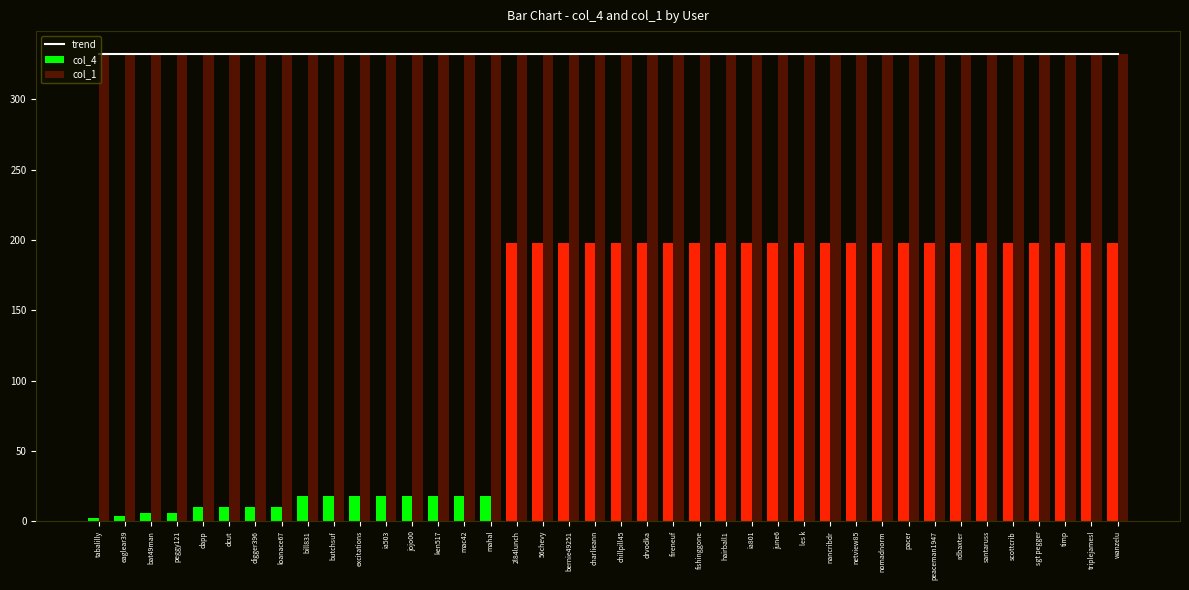

Reading left to right, list all the values displayed in this chart.

trend: tabalilly=332	eaglear39=332	bat49man=332	peggy121=332	dapp=332	dcut=332	digger396=332	loanace67=332	bill831=332	butchsuf=332	excitations=332	ia503=332	jojo00=332	ken517=332	mac42=332	mahal=332	2l84lunch=332	56chevy=332	bernie49251=332	charlieann=332	chillpill45=332	drvodka=332	fireneuf=332	fishinggone=332	hairball1=332	ia801=332	june6=332	les k=332	nancribdr=332	netview85=332	nomadnorm=332	pacer=332	peaceman1947=332	rdbaxter=332	santaruss=332	scottcrib=332	sgt pegger=332	timp=332	triplejamesl=332	wanzelu=332
col_4: tabalilly=2	eaglear39=4	bat49man=6	peggy121=6	dapp=10	dcut=10	digger396=10	loanace67=10	bill831=18	butchsuf=18	excitations=18	ia503=18	jojo00=18	ken517=18	mac42=18	mahal=18	2l84lunch=198	56chevy=198	bernie49251=198	charlieann=198	chillpill45=198	drvodka=198	fireneuf=198	fishinggone=198	hairball1=198	ia801=198	june6=198	les k=198	nancribdr=198	netview85=198	nomadnorm=198	pacer=198	peaceman1947=198	rdbaxter=198	santaruss=198	scottcrib=198	sgt pegger=198	timp=198	triplejamesl=198	wanzelu=198
col_1: tabalilly=332	eaglear39=332	bat49man=332	peggy121=332	dapp=332	dcut=332	digger396=332	loanace67=332	bill831=332	butchsuf=332	excitations=332	ia503=332	jojo00=332	ken517=332	mac42=332	mahal=332	2l84lunch=332	56chevy=332	bernie49251=332	charlieann=332	chillpill45=332	drvodka=332	fireneuf=332	fishinggone=332	hairball1=332	ia801=332	june6=332	les k=332	nancribdr=332	netview85=332	nomadnorm=332	pacer=332	peaceman1947=332	rdbaxter=332	santaruss=332	scottcrib=332	sgt pegger=332	timp=332	triplejamesl=332	wanzelu=332